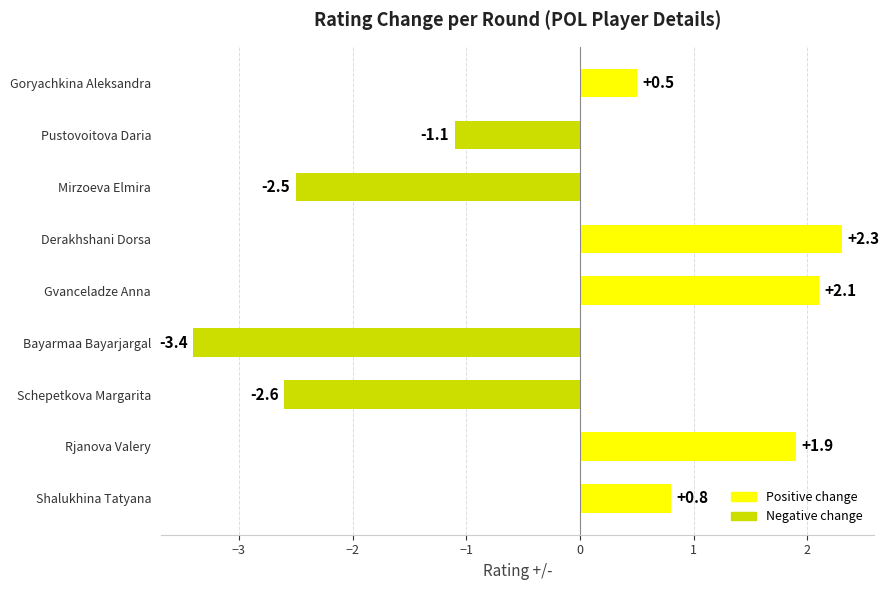

How many data points does each series have?

9